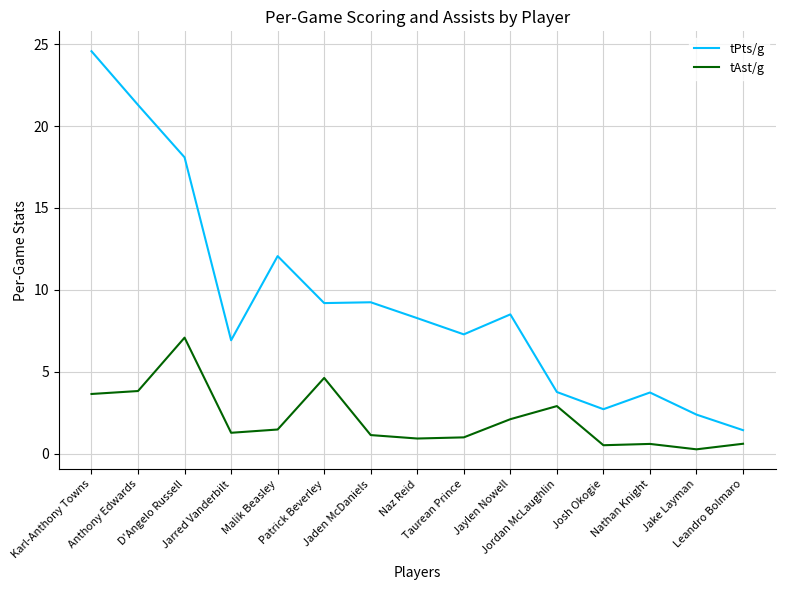

What is the total value across all series at Anthony Edwards?

25.1